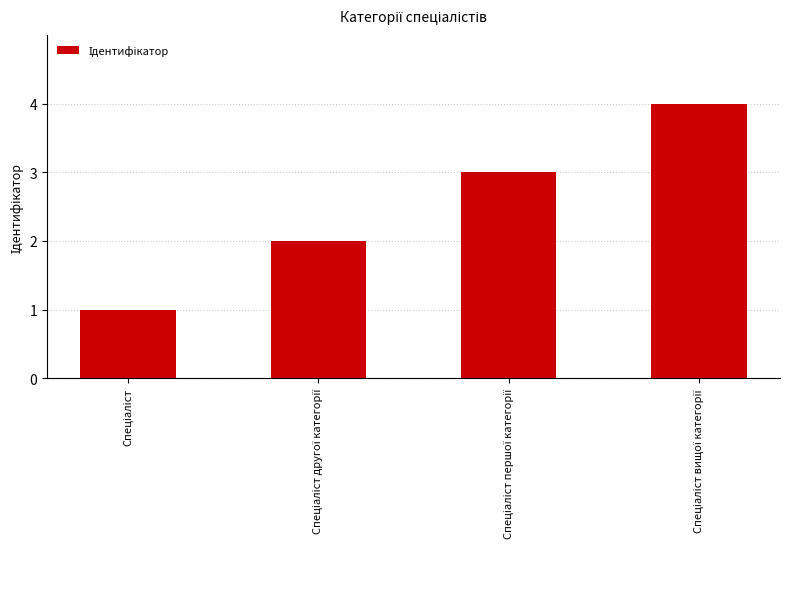

What is the difference between the maximum and minimum values?

3